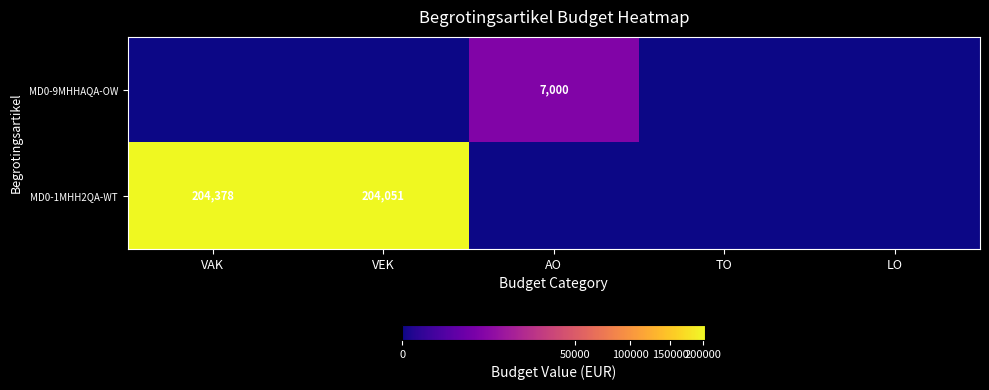

True or false: MD0-1MHH2QA-WT has a value of 302646 at VAK.

False